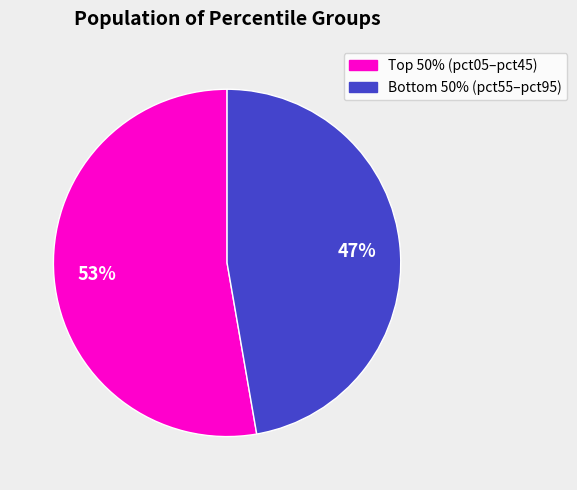

Is there any slice that represents more than half of the pie?

Yes